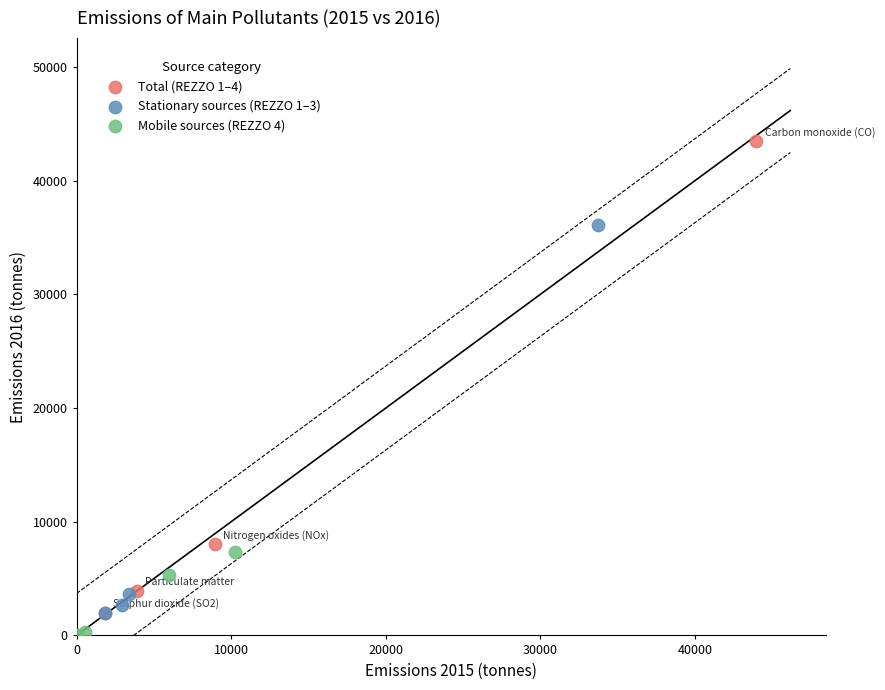

What are all the series names shown in the legend?

Total (REZZO 1–4), Stationary sources (REZZO 1–3), Mobile sources (REZZO 4)